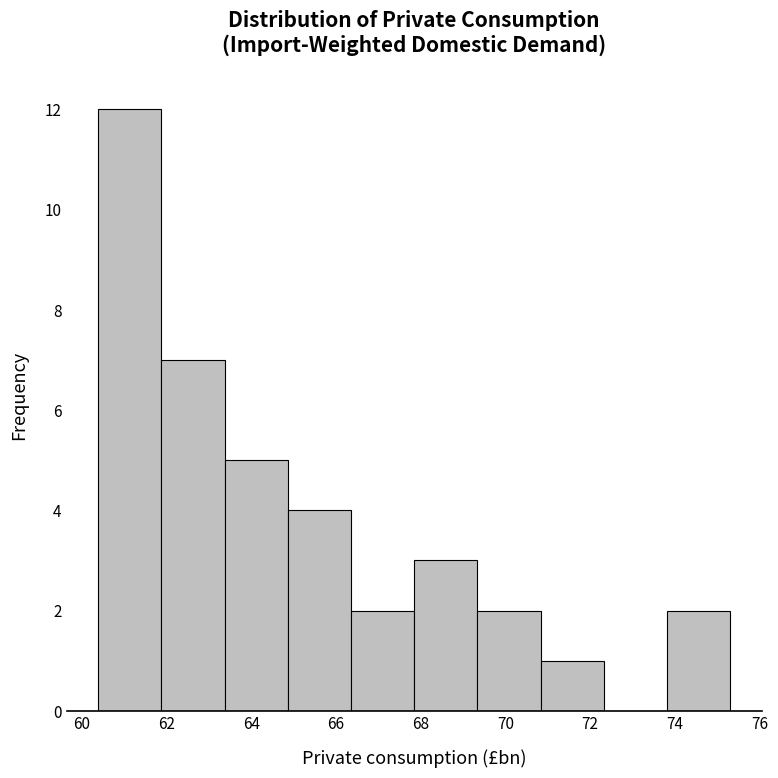

Reading left to right, list every bar in this chart as the range it spans on the x-axis followed by its height. Neither the bar edges nor the heights are printed on the chart, so give them approximately, as read against the axes.

60.4 to 61.8: 12
61.8 to 63.4: 7
63.4 to 64.8: 5
64.8 to 66.4: 4
66.4 to 67.8: 2
67.8 to 69.4: 3
69.4 to 70.8: 2
70.8 to 72.4: 1
72.4 to 73.8: 0
73.8 to 75.4: 2